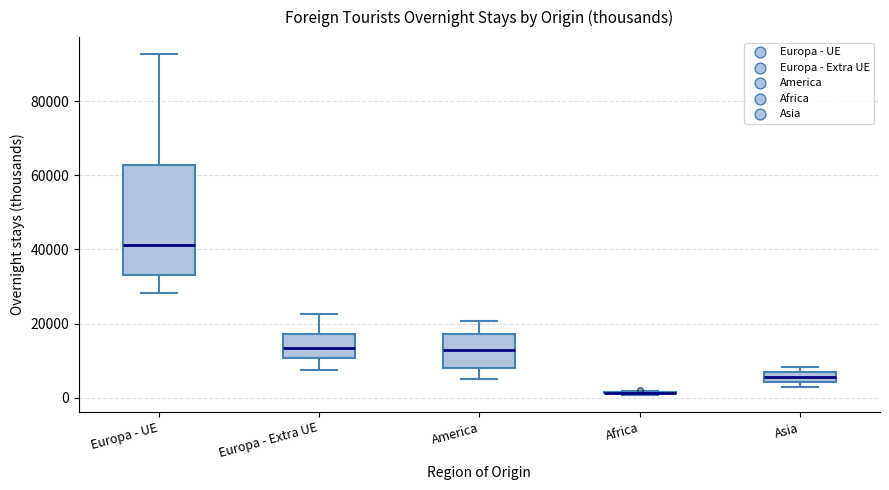

Comparing the boxes themselves (not the whiskers), which one is the tallest?

Europa - UE